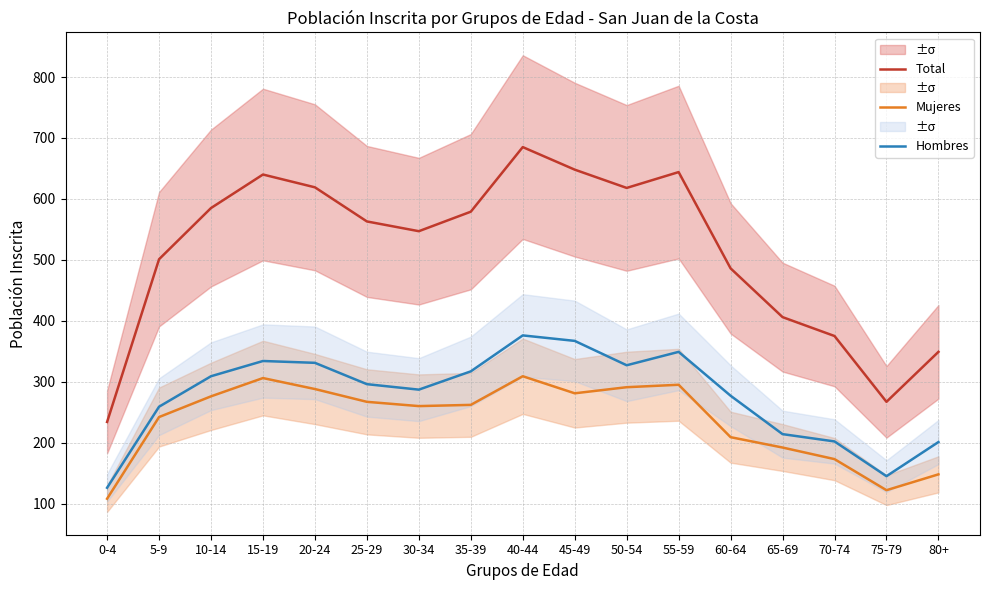

In Total, how many points are lower than both neighbors (excluding endpoints)?

3